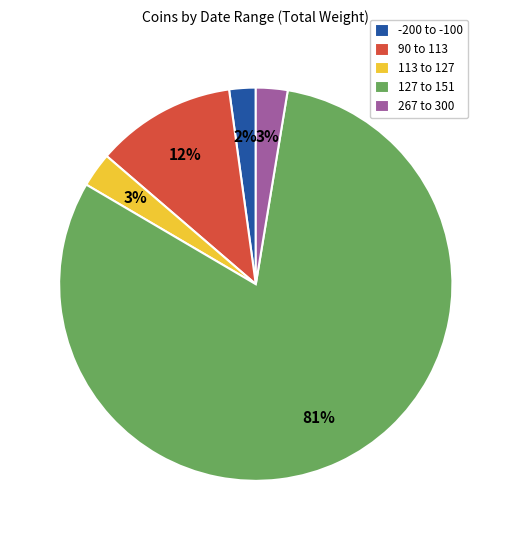

How many slices are in this pie chart?

5